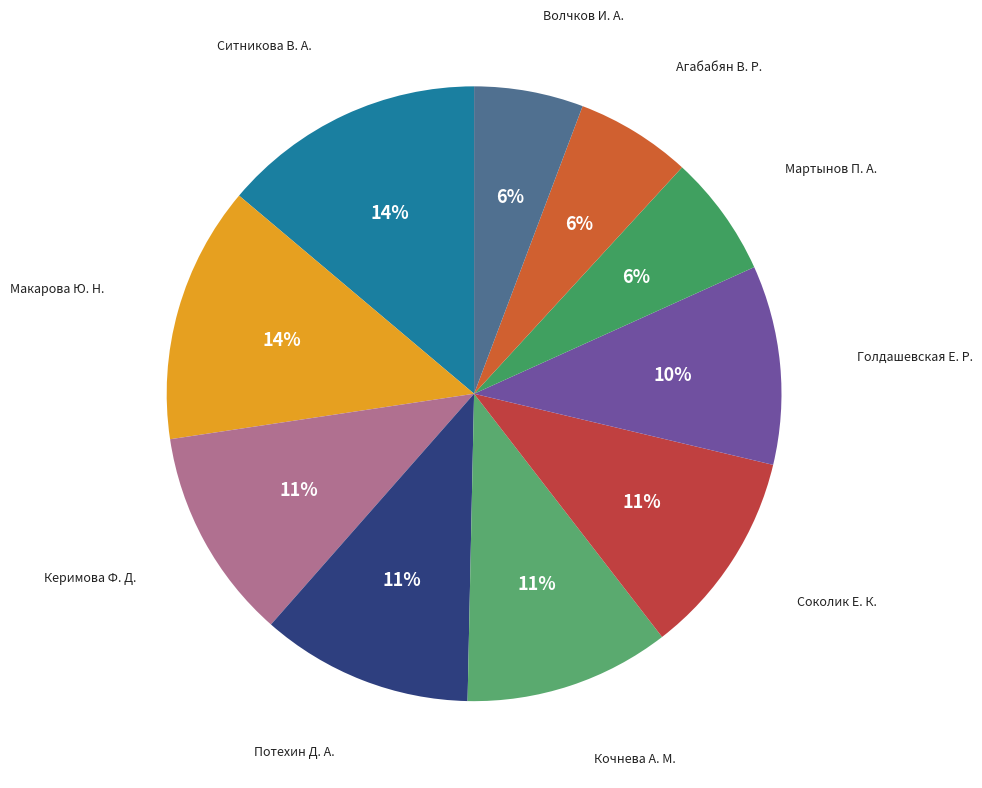

Count the number of slices in the pie.

10